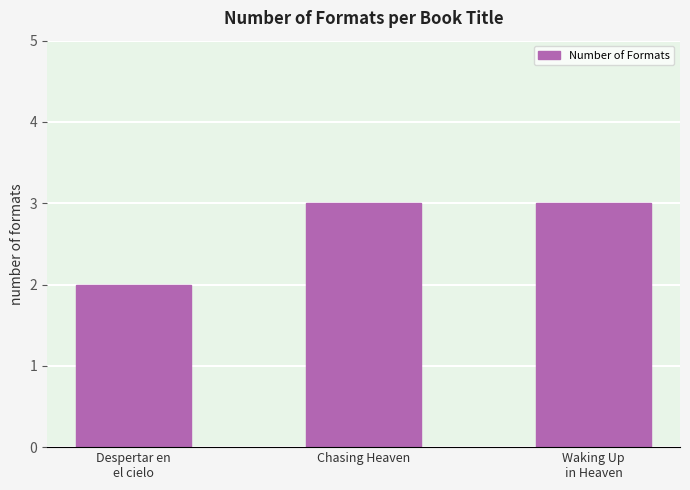

What is the label of the 3rd bar from the right?

Despertar en
el cielo